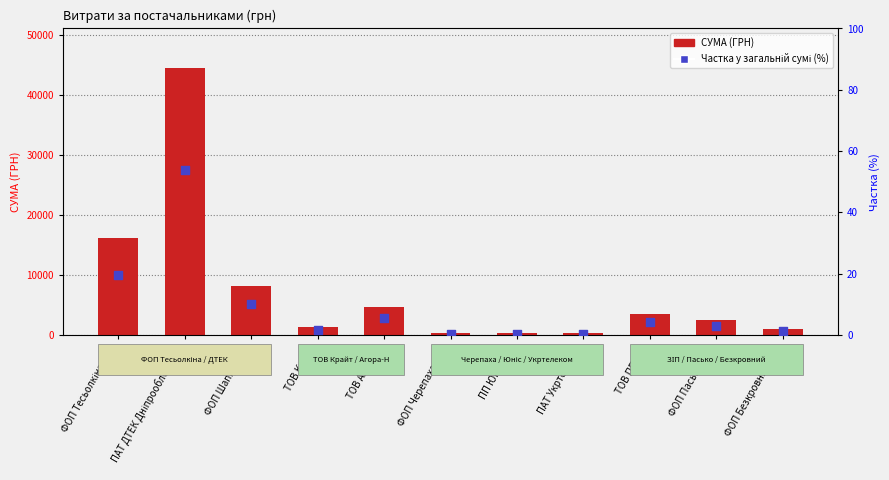

Which series reaches the maximum Y coordinate?

СУМА (ГРН)